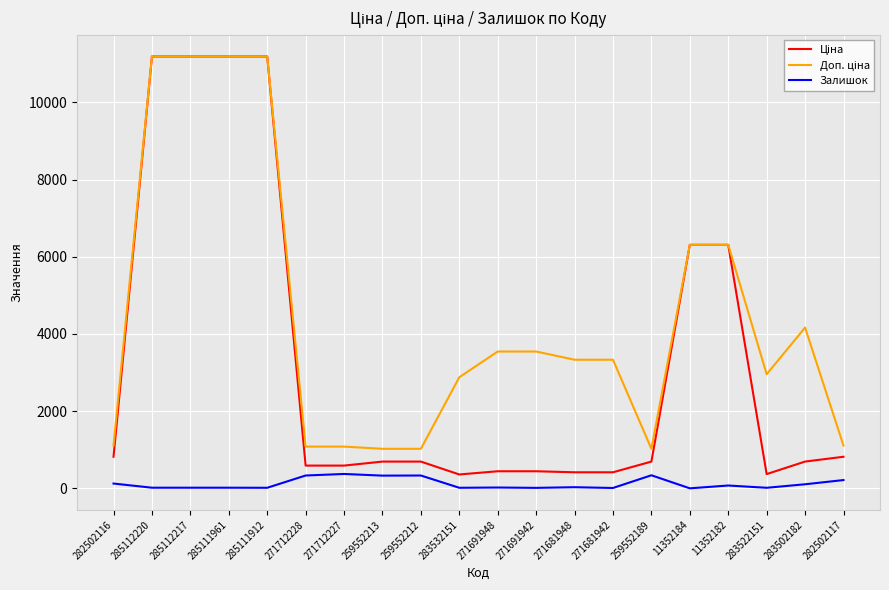

What is the greatest value displayed?

11188.2